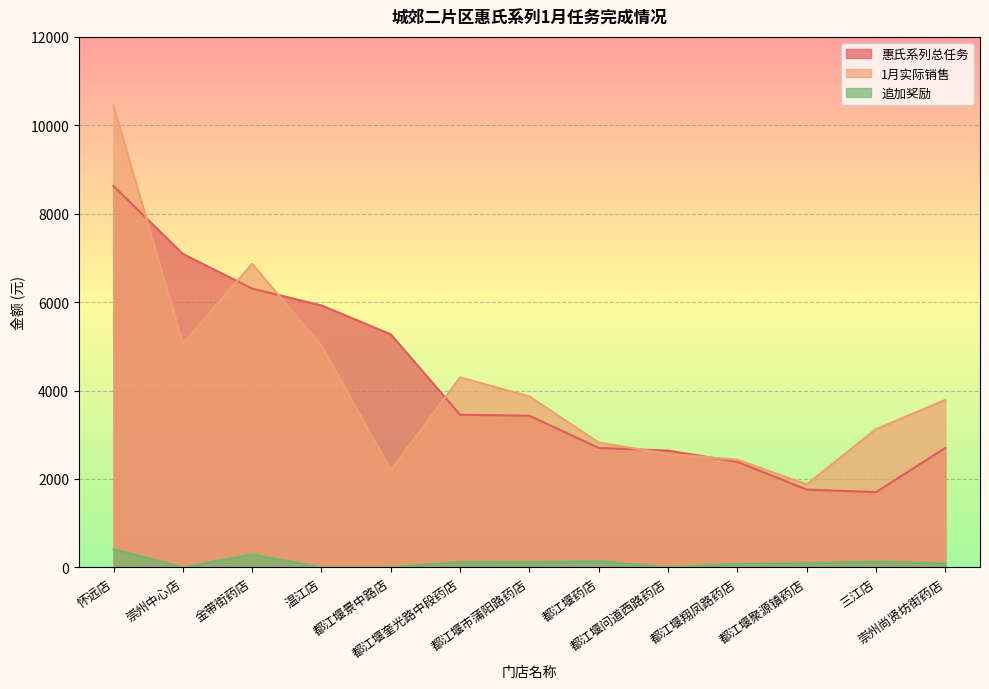

Reading left to right, extract all data points from this chart.

惠氏系列总任务: 8627.0	7090.0	6306.0	5925.0	5271.0	3452.0	3430.0	2702.0	2642.0	2388.0	1760.0	1702.0	2702.0
1月实际销售: 10443.2	5063.6	6865.0	5017.3	2205.5	4298.0	3867.1	2822.7	2567.1	2434.8	1878.9	3128.1	3789.5
追加奖励: 412.0	0.0	293.0	0.0	0.0	121.0	118.0	141.0	0.0	80.0	94.0	131.0	86.0